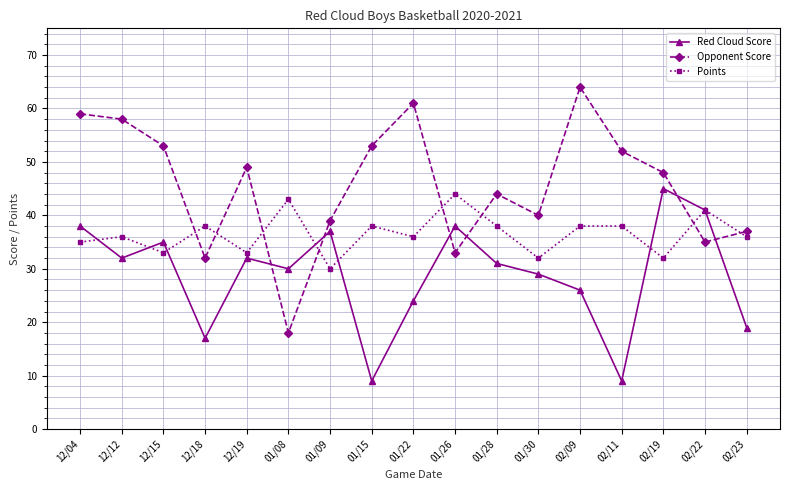

Does the chart have visible grid lines?

Yes